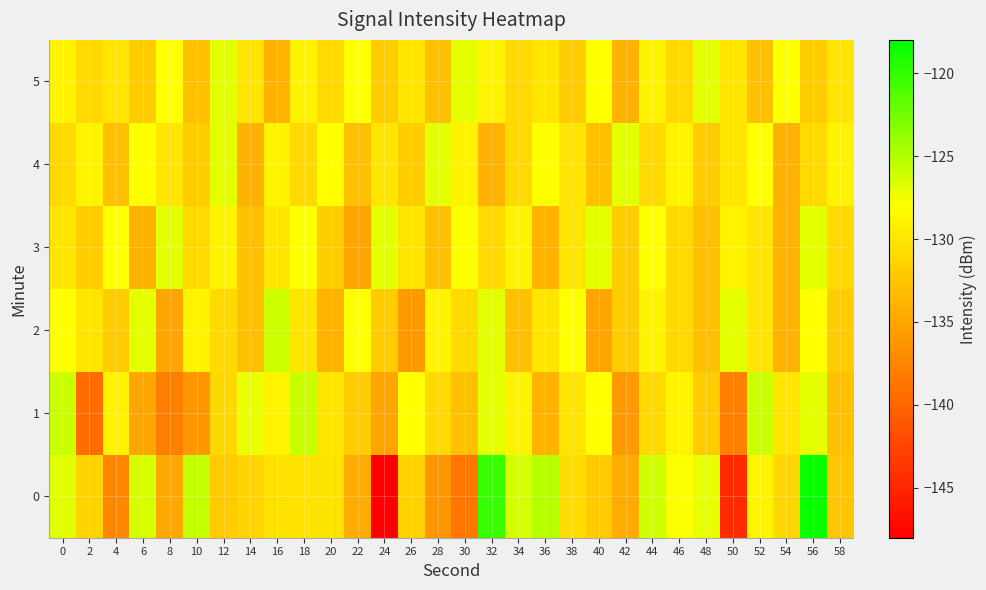

Reading left to right, list all the values displayed in this chart.

0: 0=-126.9	2=-131.4	4=-137.3	6=-126.4	8=-134.8	10=-125.7	12=-132.1	14=-131.3	16=-130.4	18=-130.3	20=-130.1	22=-134.4	24=-148.1	26=-131.6	28=-136.2	30=-138.7	32=-120.3	34=-126.4	36=-125.2	38=-130.7	40=-132.1	42=-134.4	44=-126.1	46=-127.9	48=-127.1	50=-144.6	52=-128.8	54=-131.2	56=-118.4	58=-132.5
1: 0=-125.9	2=-139.3	4=-129.1	6=-135.1	8=-138.0	10=-136.1	12=-131.0	14=-127.2	16=-128.9	18=-125.9	20=-130.0	22=-132.0	24=-135.0	26=-128.0	28=-131.0	30=-133.0	32=-127.0	34=-129.0	36=-134.0	38=-130.0	40=-128.0	42=-136.0	44=-131.0	46=-129.0	48=-132.0	50=-138.0	52=-126.0	54=-130.0	56=-127.0	58=-133.0
2: 0=-128.0	2=-130.0	4=-132.0	6=-127.0	8=-135.0	10=-129.0	12=-131.0	14=-133.0	16=-126.0	18=-130.0	20=-134.0	22=-128.0	24=-132.0	26=-136.0	28=-129.0	30=-131.0	32=-127.0	34=-133.0	36=-130.0	38=-128.0	40=-135.0	42=-132.0	44=-129.0	46=-131.0	48=-133.0	50=-127.0	52=-130.0	54=-134.0	56=-128.0	58=-132.0
3: 0=-130.0	2=-132.0	4=-128.0	6=-134.0	8=-127.0	10=-131.0	12=-129.0	14=-133.0	16=-130.0	18=-128.0	20=-132.0	22=-135.0	24=-127.0	26=-130.0	28=-133.0	30=-128.0	32=-131.0	34=-129.0	36=-134.0	38=-130.0	40=-127.0	42=-132.0	44=-128.0	46=-131.0	48=-133.0	50=-129.0	52=-130.0	54=-134.0	56=-127.0	58=-131.0
4: 0=-131.0	2=-129.0	4=-133.0	6=-128.0	8=-130.0	10=-132.0	12=-127.0	14=-134.0	16=-129.0	18=-131.0	20=-128.0	22=-133.0	24=-130.0	26=-132.0	28=-127.0	30=-129.0	32=-134.0	34=-131.0	36=-128.0	38=-130.0	40=-133.0	42=-127.0	44=-131.0	46=-129.0	48=-132.0	50=-130.0	52=-128.0	54=-134.0	56=-131.0	58=-129.0
5: 0=-129.0	2=-131.0	4=-130.0	6=-132.0	8=-128.0	10=-133.0	12=-127.0	14=-130.0	16=-134.0	18=-129.0	20=-131.0	22=-128.0	24=-132.0	26=-130.0	28=-133.0	30=-127.0	32=-129.0	34=-131.0	36=-130.0	38=-132.0	40=-128.0	42=-134.0	44=-129.0	46=-131.0	48=-127.0	50=-130.0	52=-133.0	54=-128.0	56=-132.0	58=-130.0